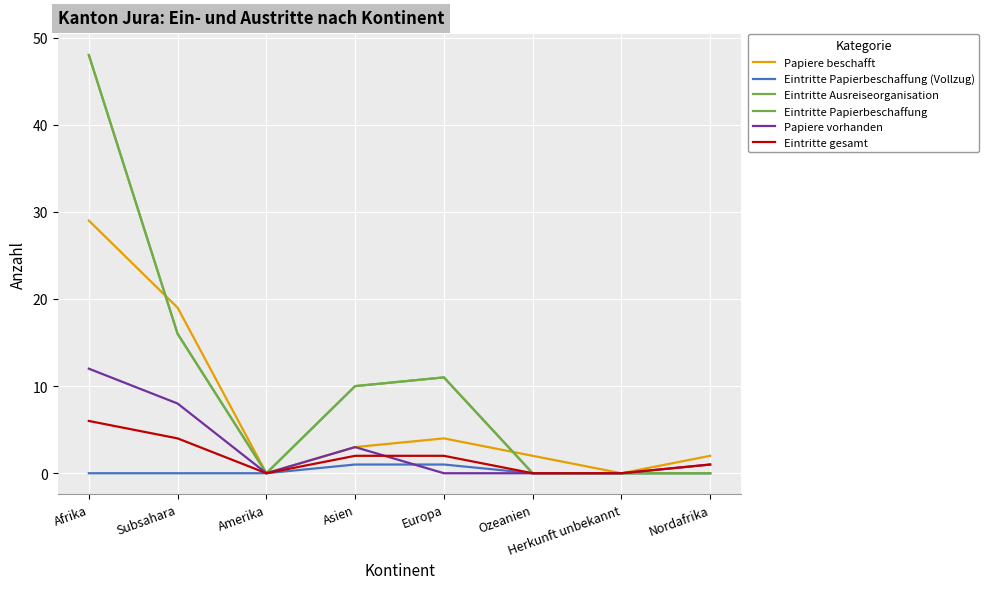

The Papiere vorhanden series shows 0 at Ozeanien. True or false?

True